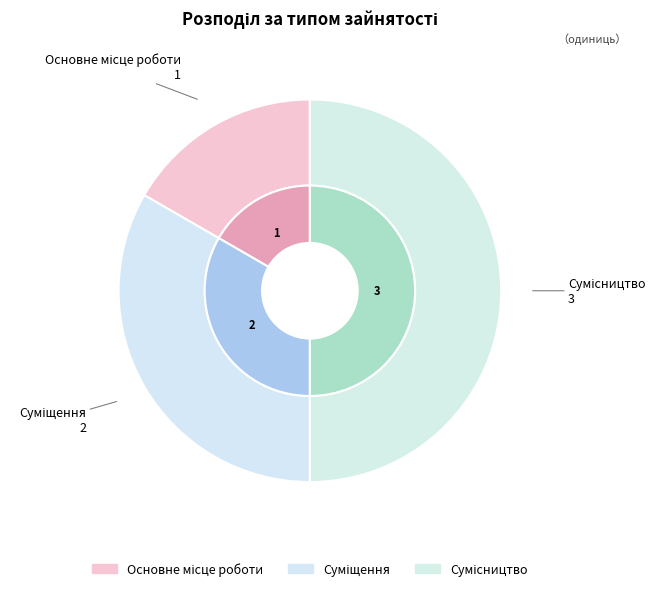

Does Суміщення account for over 50% of the chart?

No